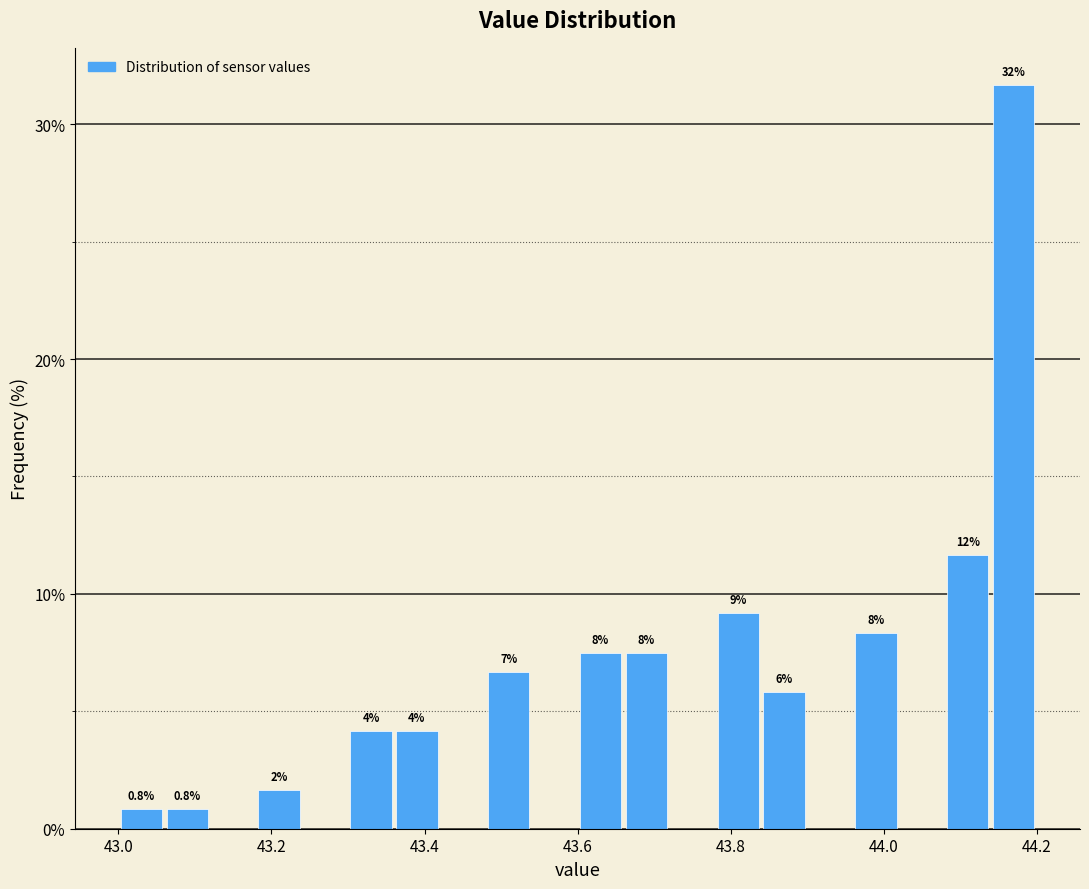

Read against the x-axis, roughly where is the centre of the tallest bar?

44.18